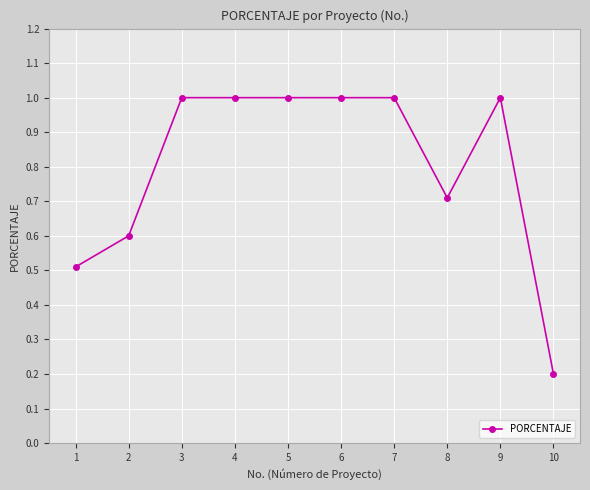

How many lines are shown in the chart?

1